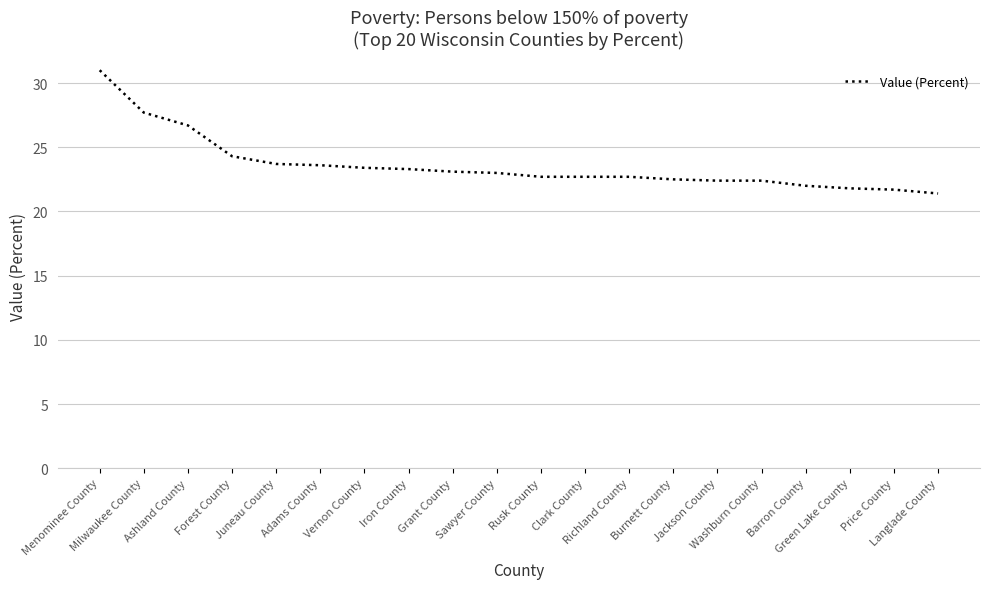

Which category has the lowest value across all series?

Langlade County